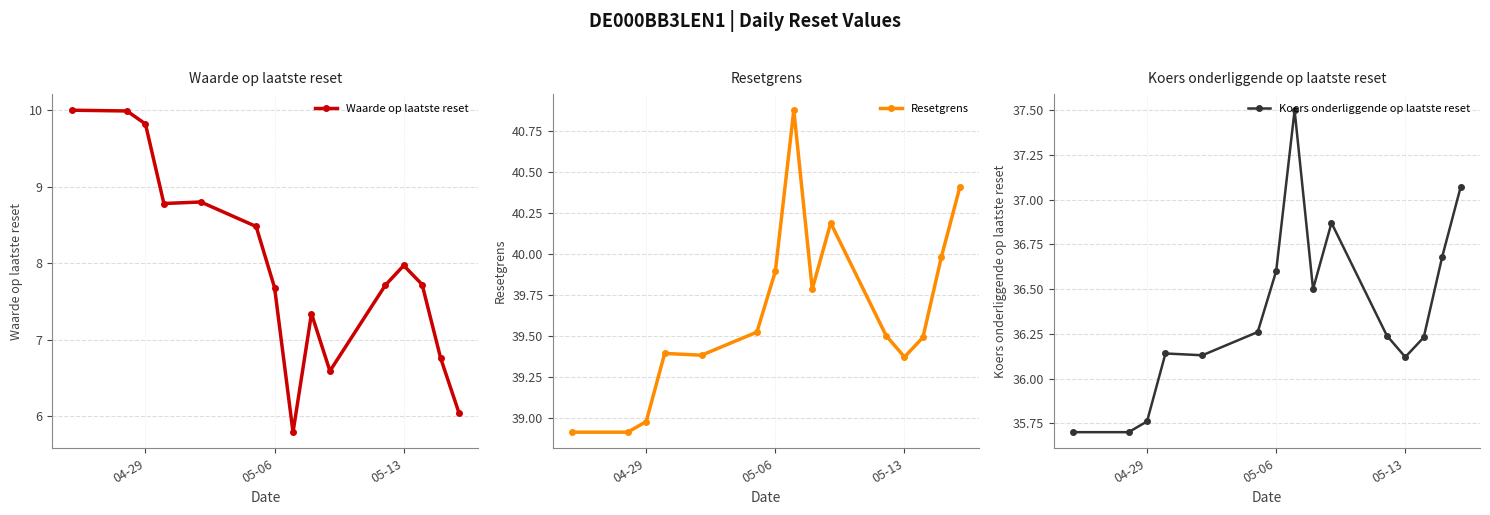

What are all the series names shown in the legend?

Waarde op laatste reset, Resetgrens, Koers onderliggende op laatste reset